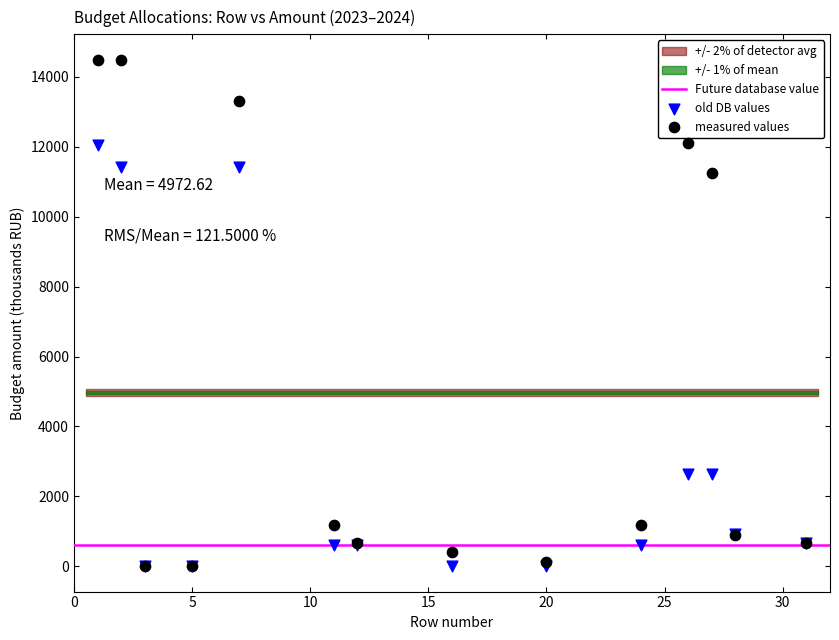

Across all series, what Y value is closest to 7245?

11261.6